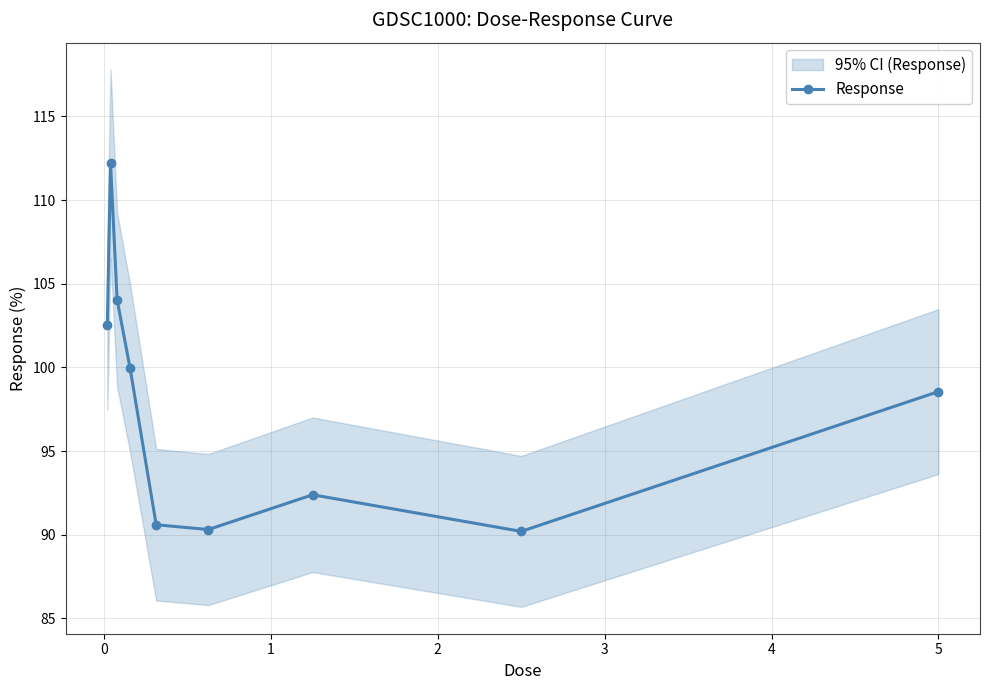

In Response, how many points are higher than both neighbors (excluding endpoints)?

2